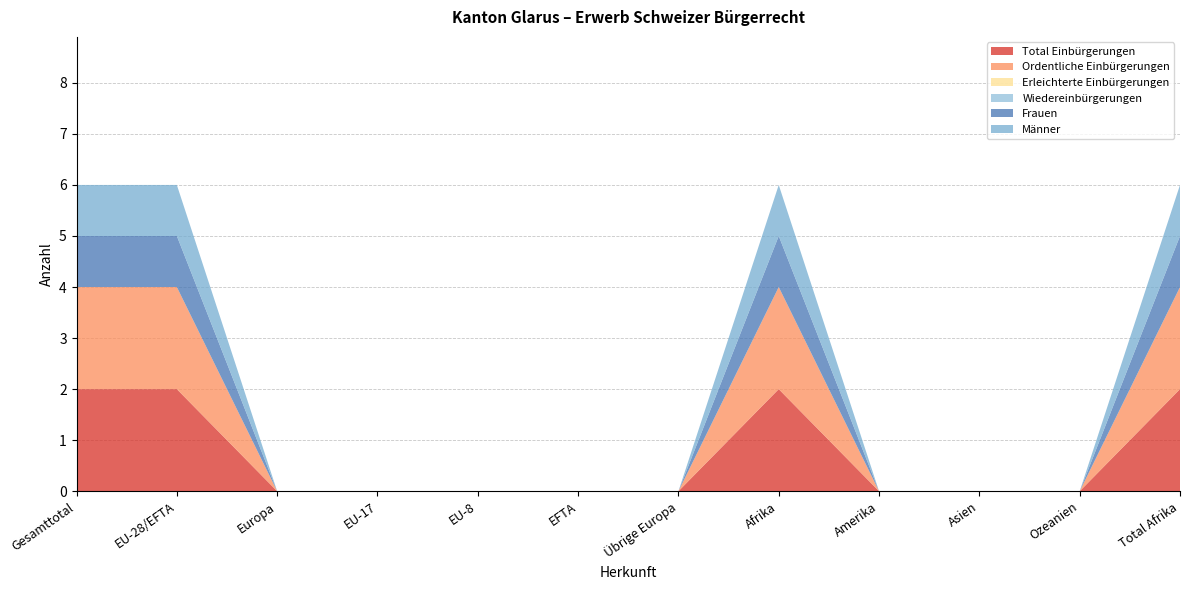

Reading left to right, extract all data points from this chart.

Total Einbürgerungen: Gesamttotal=2	EU-28/EFTA=2	Europa=0	EU-17=0	EU-8=0	EFTA=0	Übrige Europa=0	Afrika=2	Amerika=0	Asien=0	Ozeanien=0	Total Afrika=2
Ordentliche Einbürgerungen: Gesamttotal=2	EU-28/EFTA=2	Europa=0	EU-17=0	EU-8=0	EFTA=0	Übrige Europa=0	Afrika=2	Amerika=0	Asien=0	Ozeanien=0	Total Afrika=2
Erleichterte Einbürgerungen: Gesamttotal=0	EU-28/EFTA=0	Europa=0	EU-17=0	EU-8=0	EFTA=0	Übrige Europa=0	Afrika=0	Amerika=0	Asien=0	Ozeanien=0	Total Afrika=0
Wiedereinbürgerungen: Gesamttotal=0	EU-28/EFTA=0	Europa=0	EU-17=0	EU-8=0	EFTA=0	Übrige Europa=0	Afrika=0	Amerika=0	Asien=0	Ozeanien=0	Total Afrika=0
Frauen: Gesamttotal=1	EU-28/EFTA=1	Europa=0	EU-17=0	EU-8=0	EFTA=0	Übrige Europa=0	Afrika=1	Amerika=0	Asien=0	Ozeanien=0	Total Afrika=1
Männer: Gesamttotal=1	EU-28/EFTA=1	Europa=0	EU-17=0	EU-8=0	EFTA=0	Übrige Europa=0	Afrika=1	Amerika=0	Asien=0	Ozeanien=0	Total Afrika=1